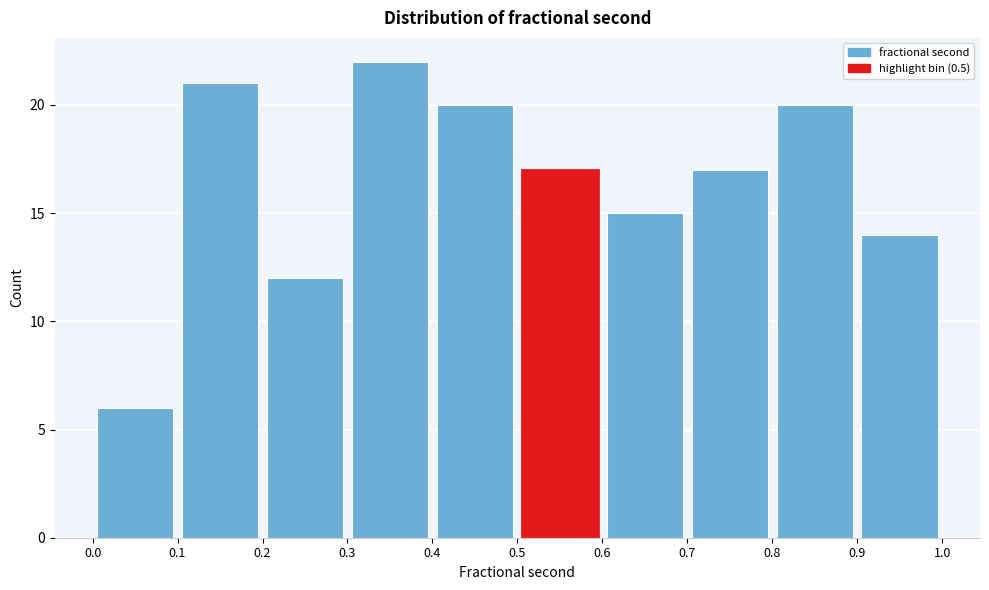

How tall is the bar that spans 0.6 to 0.7 on the x-axis? The values are not printed on the chart, so give them approximately, as read against the axis.

15